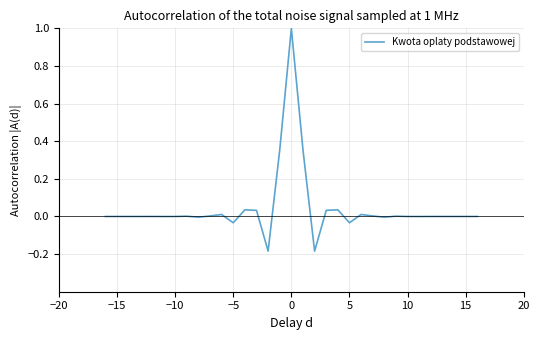

What is the maximum value shown in the chart?

1.0